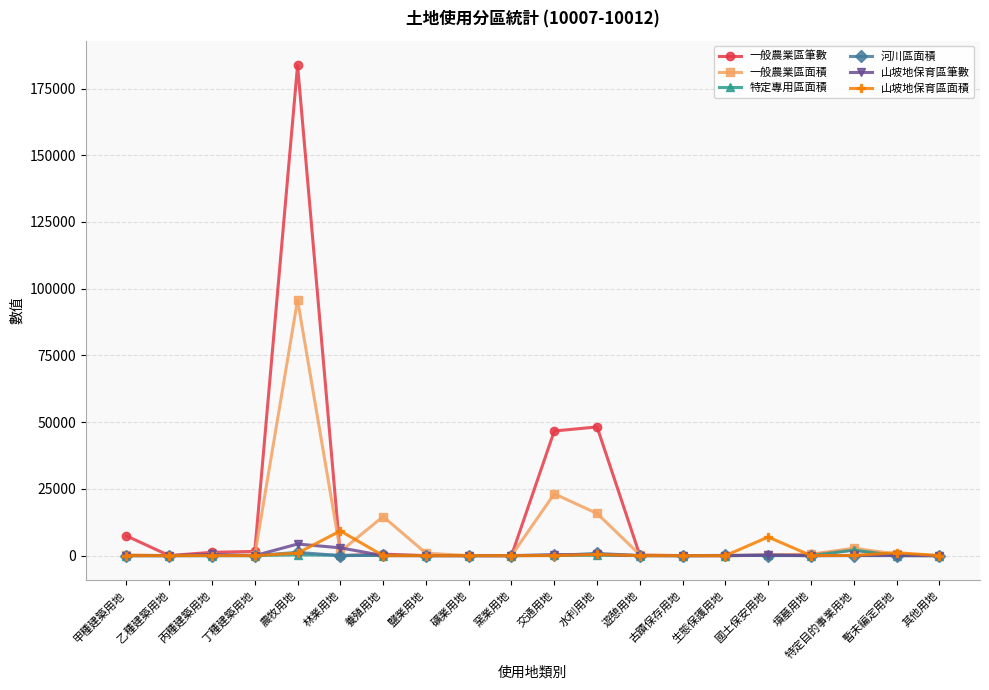

Which series has the largest range (max minus min)?

一般農業區筆數